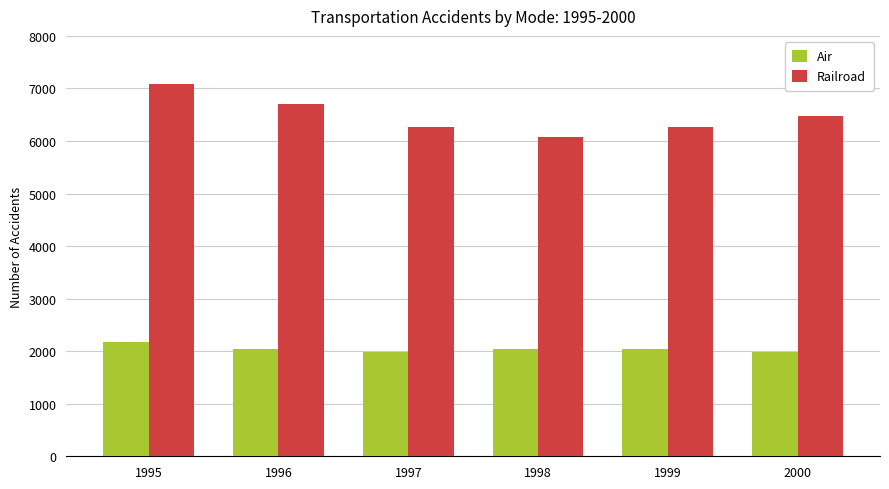

At which category is the sum across all series the highest?

1995